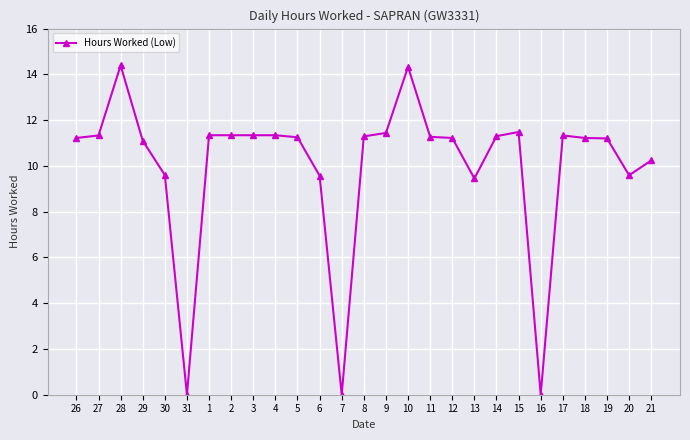

What is the label of the 16th point from the left?

10